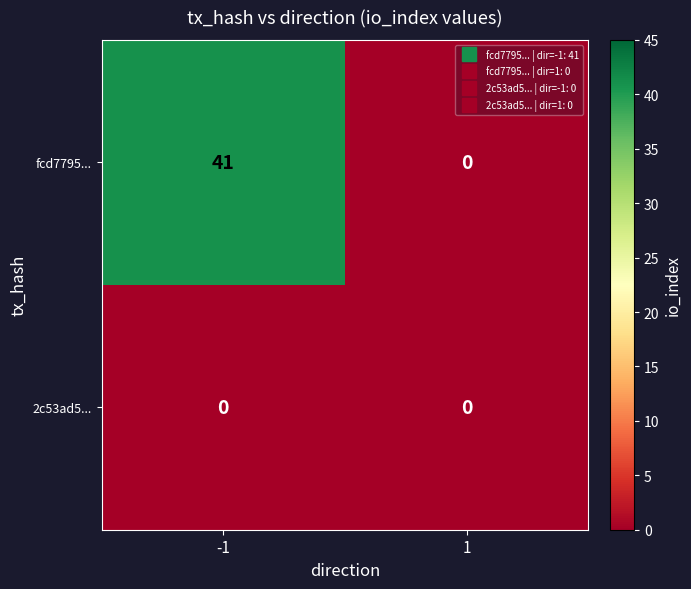

How many categories are shown in the chart?

2